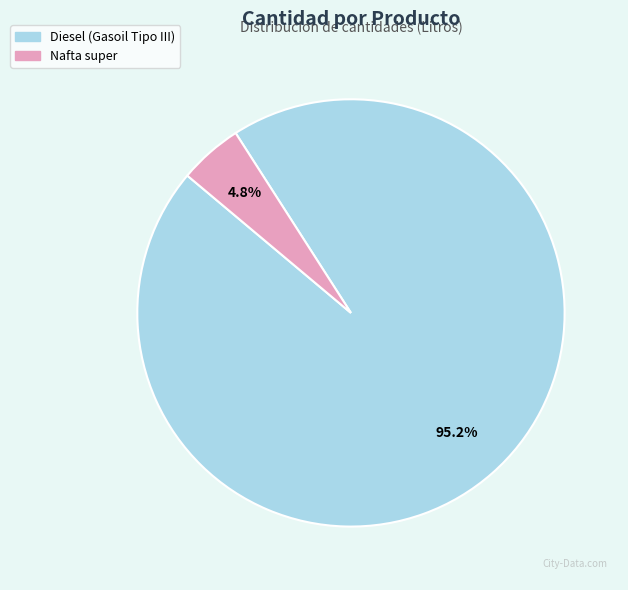

To the nearest percent, what is the difference between the largest and smallest slice percentages?

90%